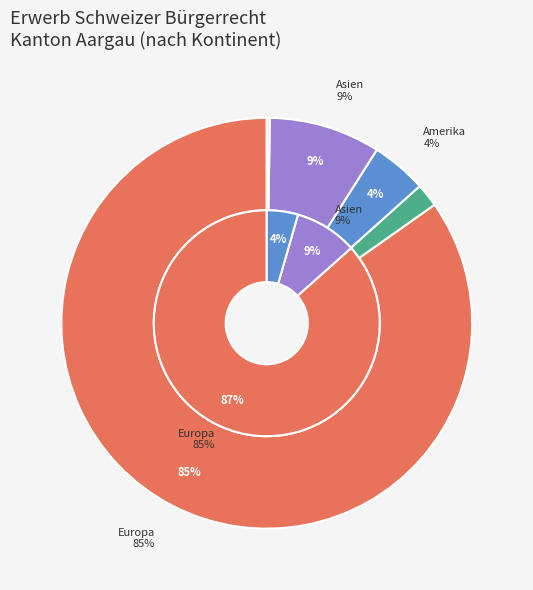

The Ozeanien slice represents 13% of the pie. True or false?

False